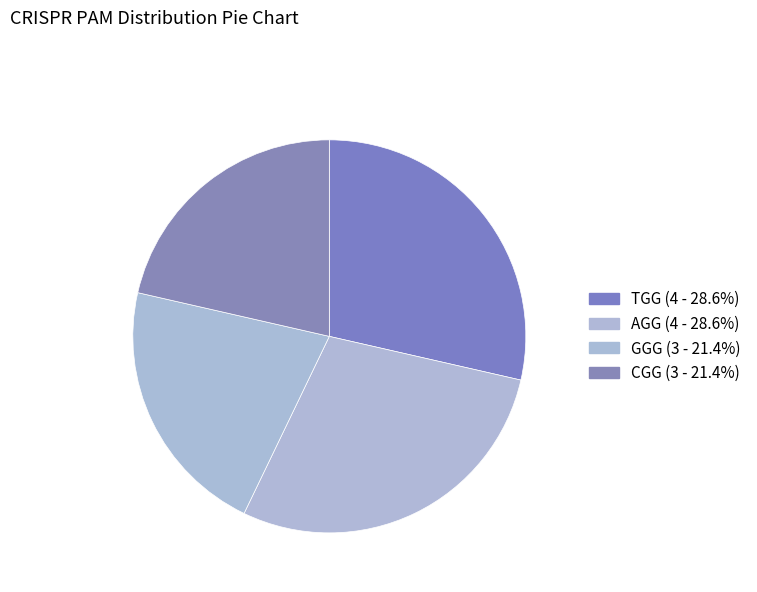

To the nearest percent, what is the average slice percentage?

25%